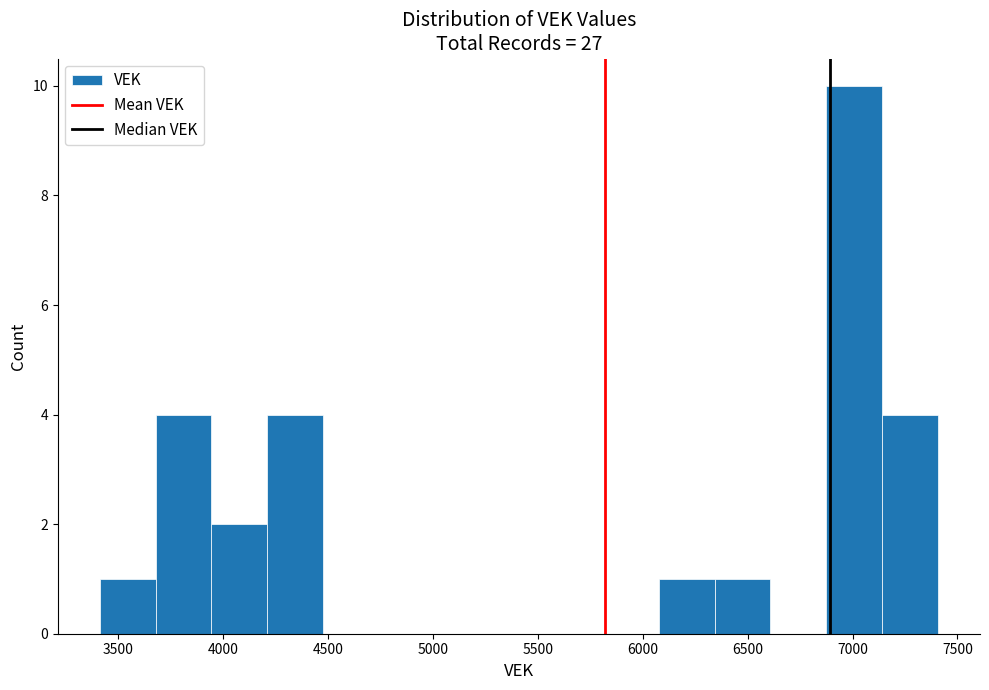

Reading left to right, transcribe this chart: for each bar, give the range it covers on the x-axis and its height. Neither the bar edges nor the heights are printed on the chart, so give them approximately, as read against the axes.

3400 to 3700: 1
3700 to 3950: 4
3950 to 4200: 2
4200 to 4500: 4
4500 to 4750: 0
4750 to 5000: 0
5000 to 5300: 0
5300 to 5550: 0
5550 to 5800: 0
5800 to 6100: 0
6100 to 6350: 1
6350 to 6600: 1
6600 to 6900: 0
6900 to 7150: 10
7150 to 7400: 4